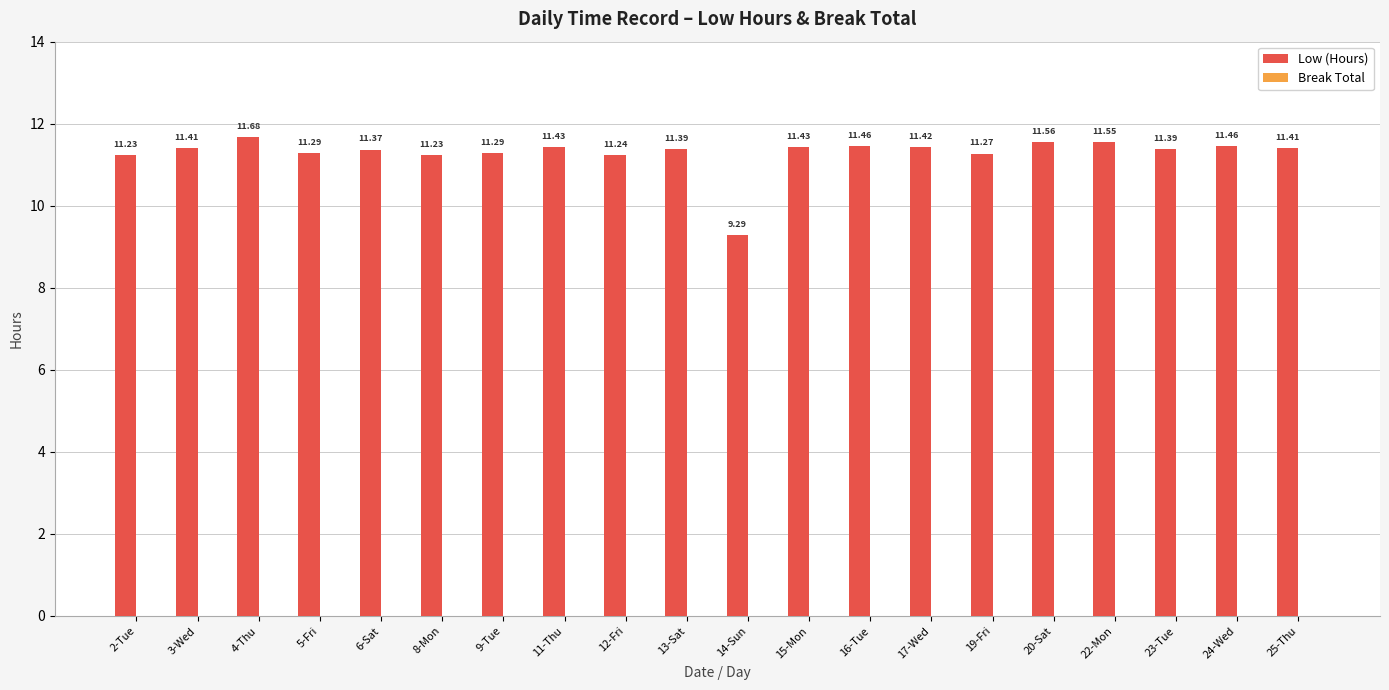

What is the label of the 18th bar from the left?

23-Tue